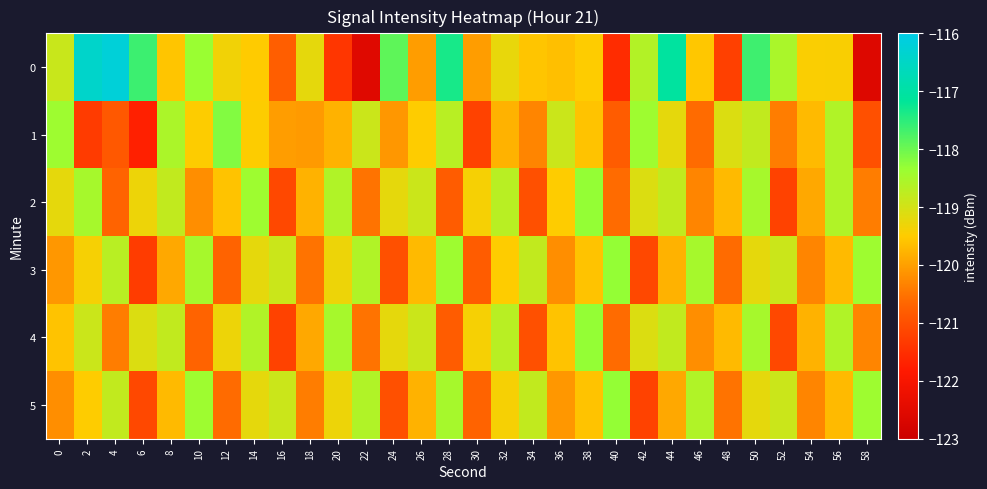

At which category is the sum across all series the highest?

50